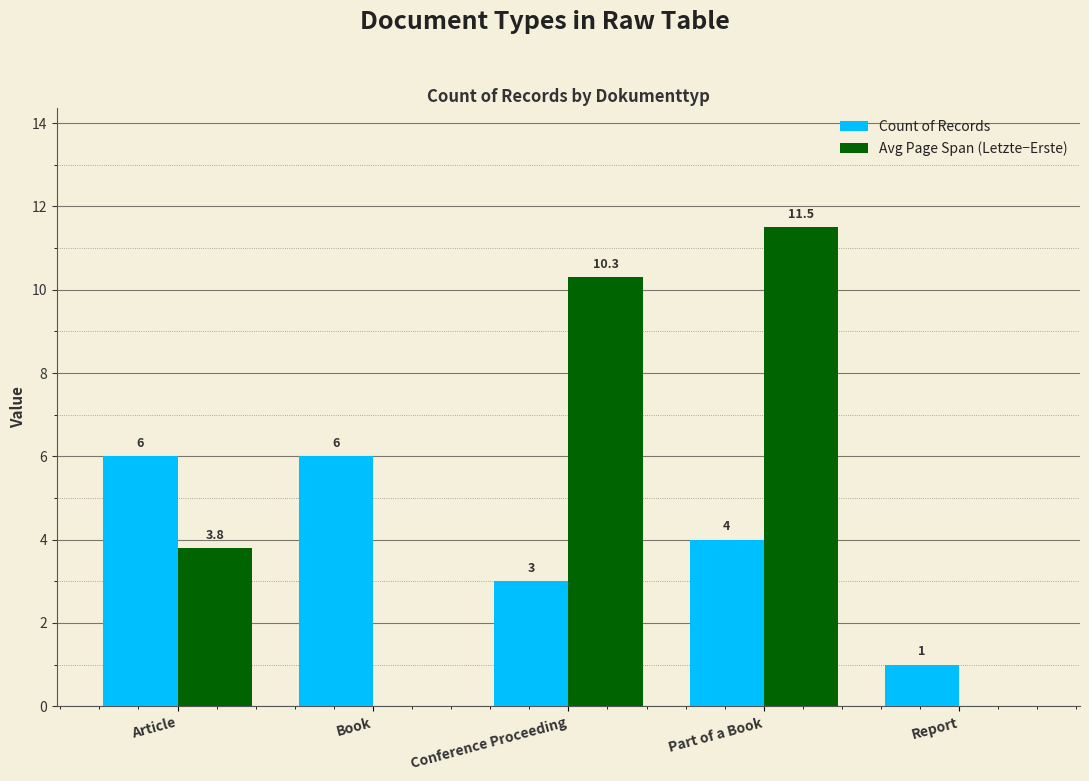

Is it true that Count of Records equals 6.8 at Part of a Book?

False